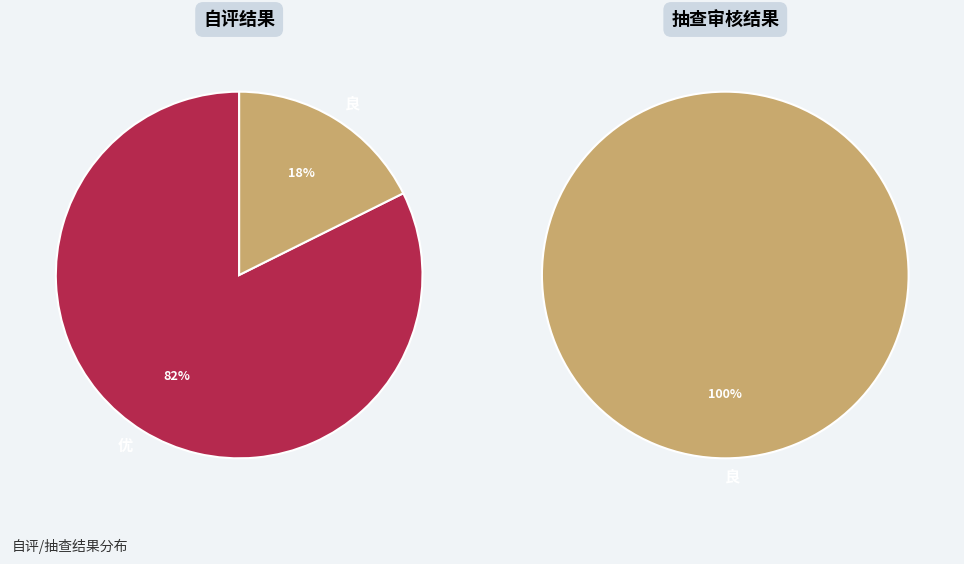

Does 优 represent more than half of the total?

Yes